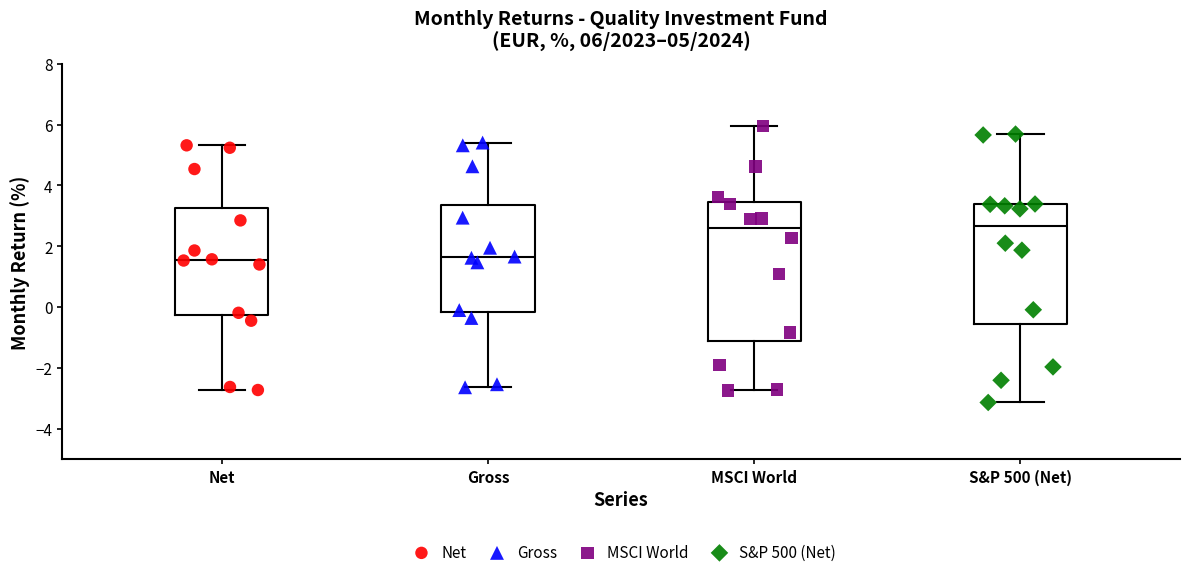

Which box is the tallest, from its lower edge to its upper edge?

MSCI World